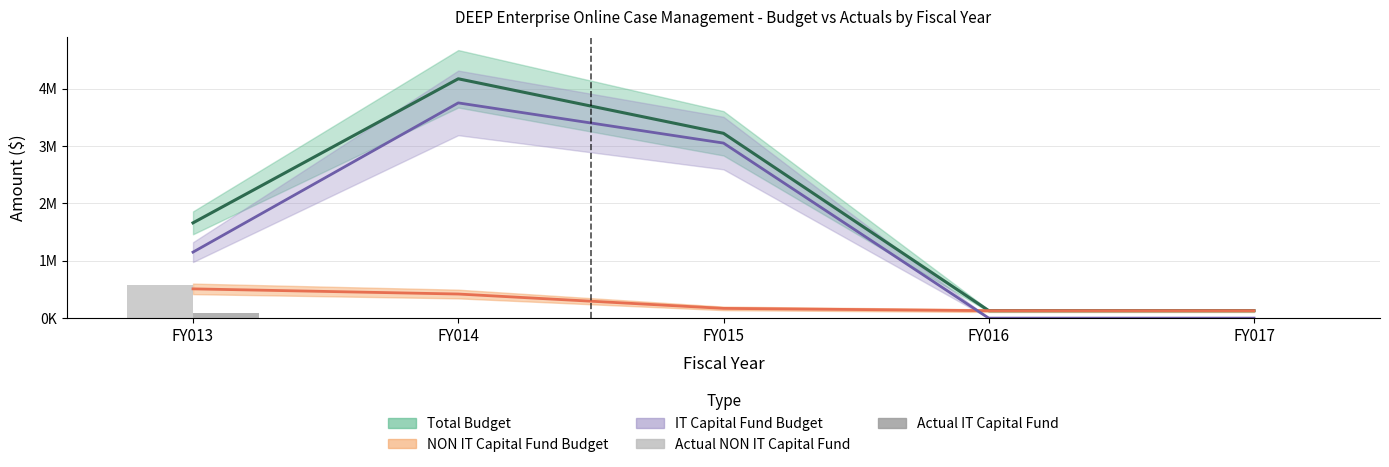

Is it true that Actual IT Capital Fund equals 0 at FY017?

True